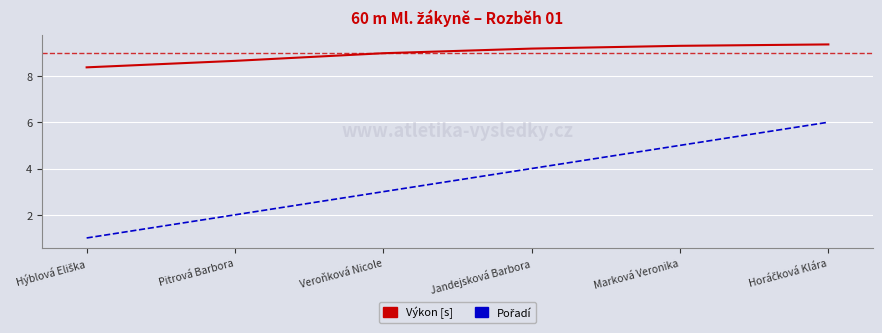

Does the chart display data point markers on the line(s)?

No